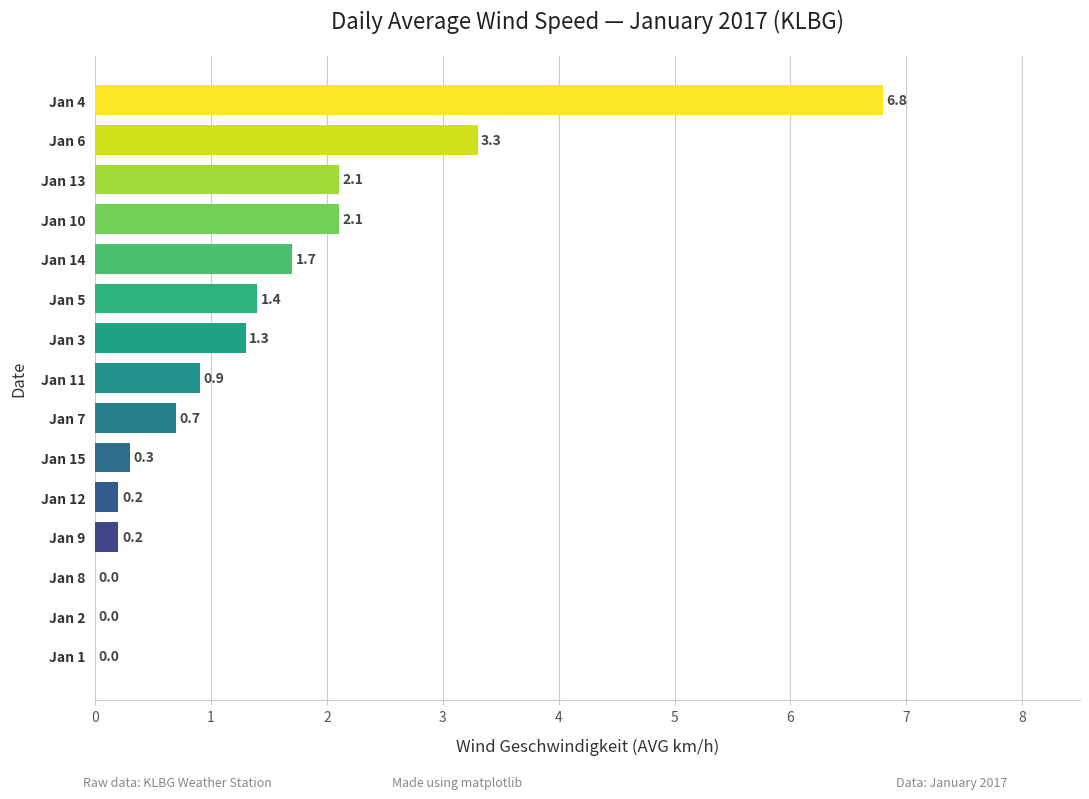

Is it true that the value at Jan 10 is 2.1?

True